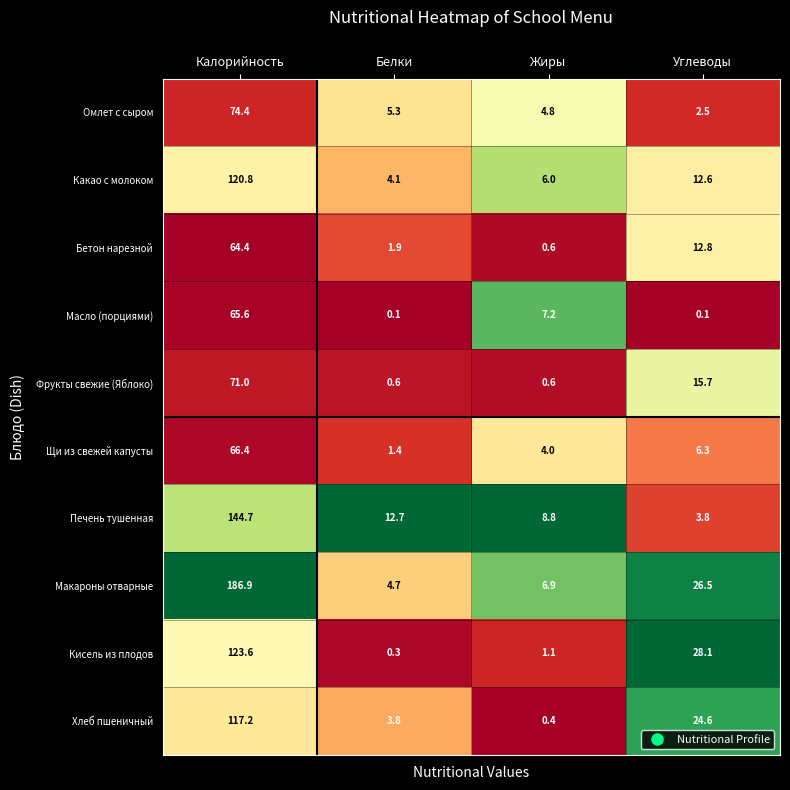

What is the maximum value for Щи из свежей капусты?

66.4